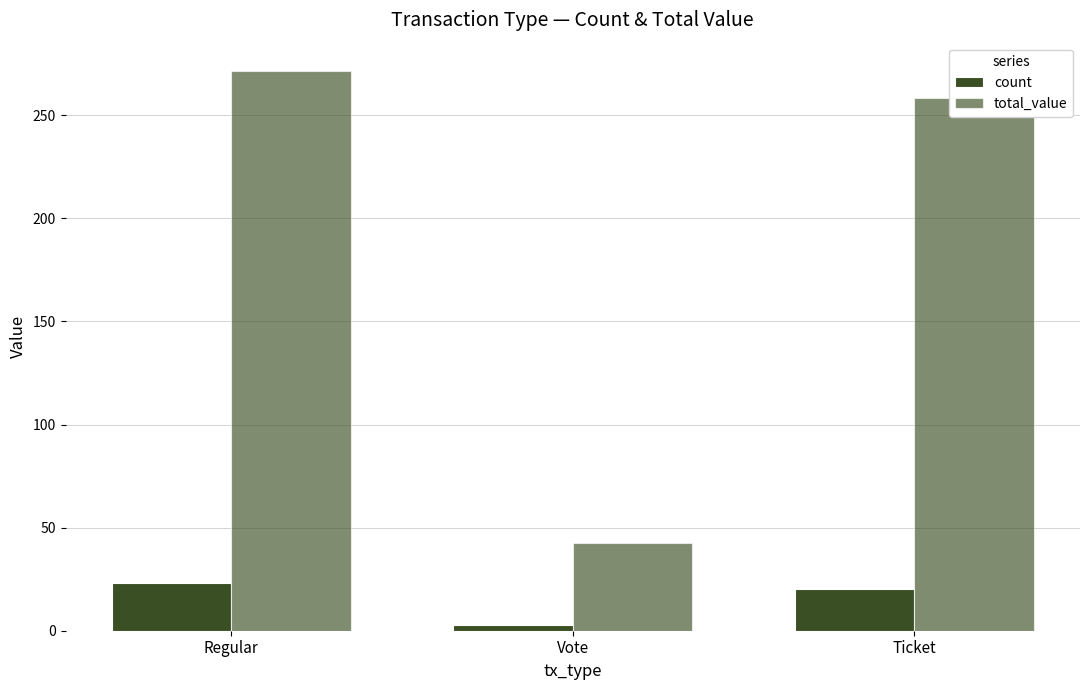

What is the average value of the total_value series?

190.9